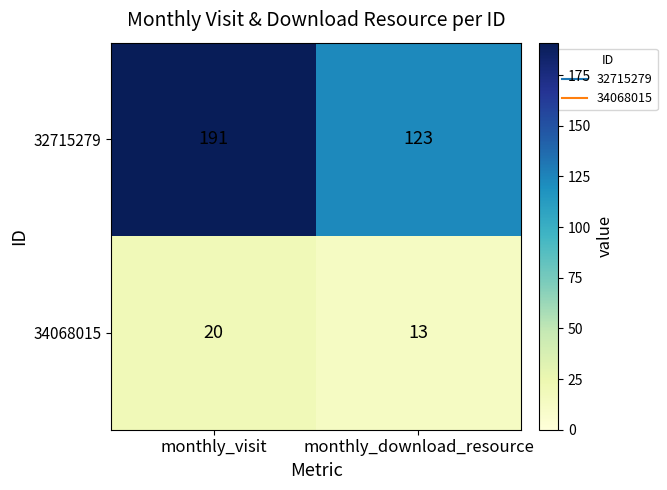

What is the greatest value displayed?

191